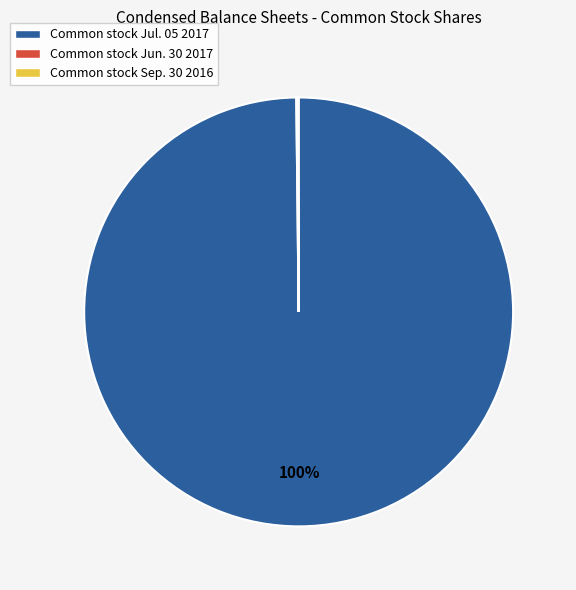

Is it true that Common stock Jul. 05 2017 is 100% of the pie?

True